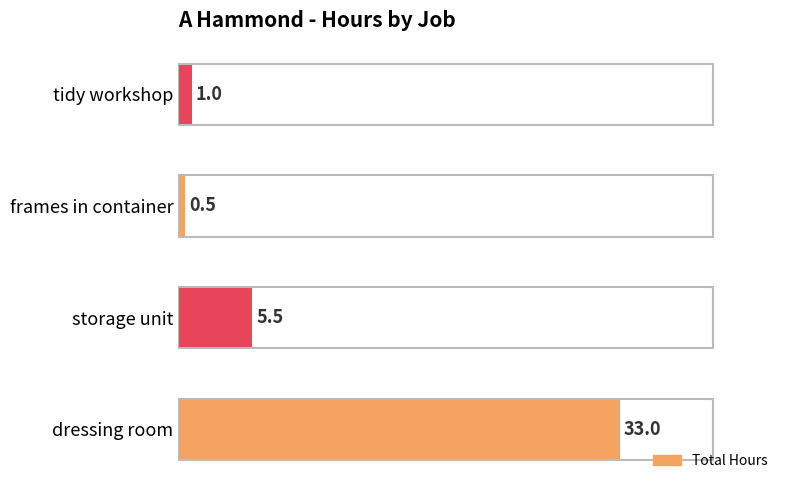

At which label is the value closest to 16?

storage unit